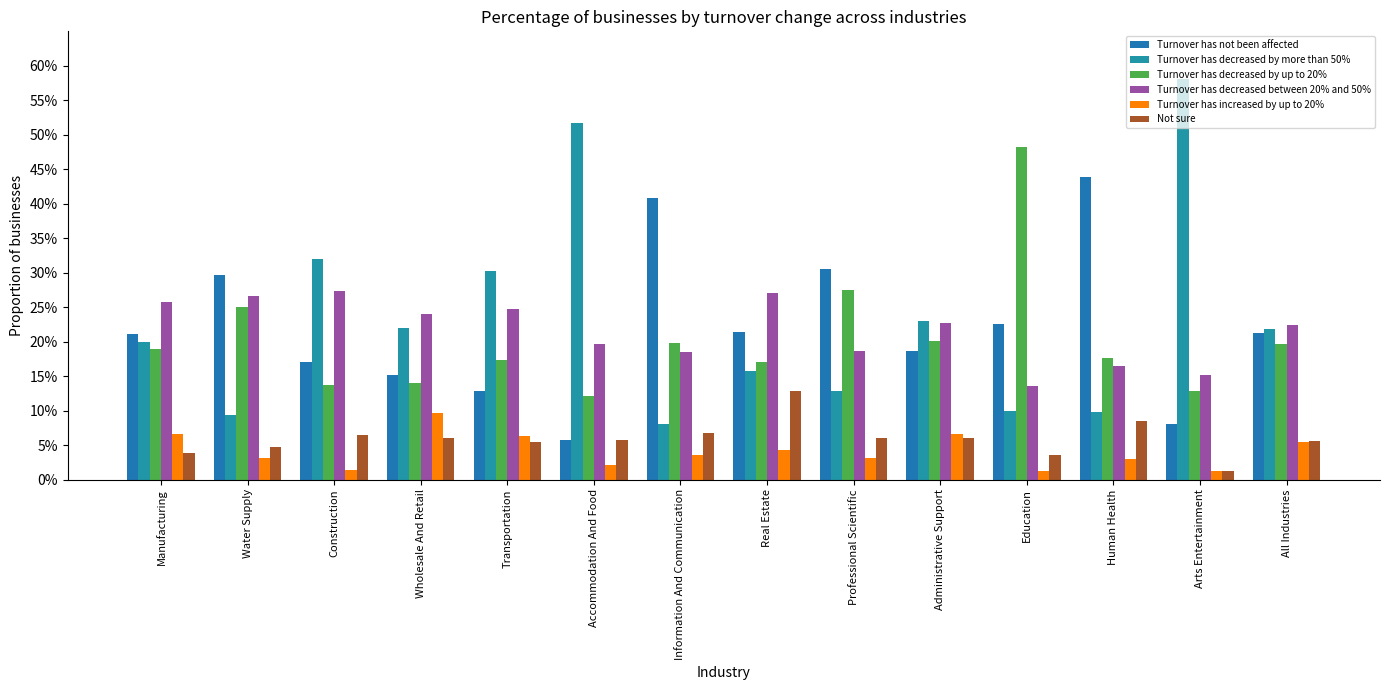

What is the difference between the maximum and minimum values in the Turnover has increased by up to 20% series?

0.1